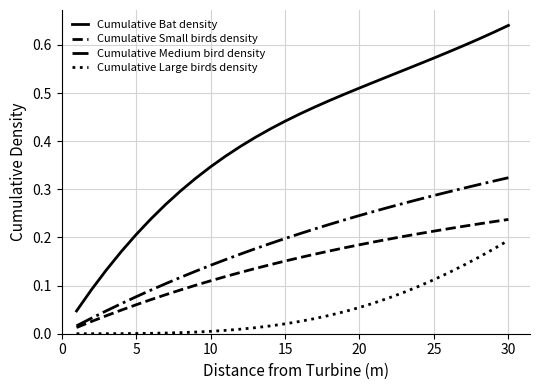

Which series has the widest spread of values?

Cumulative Bat density